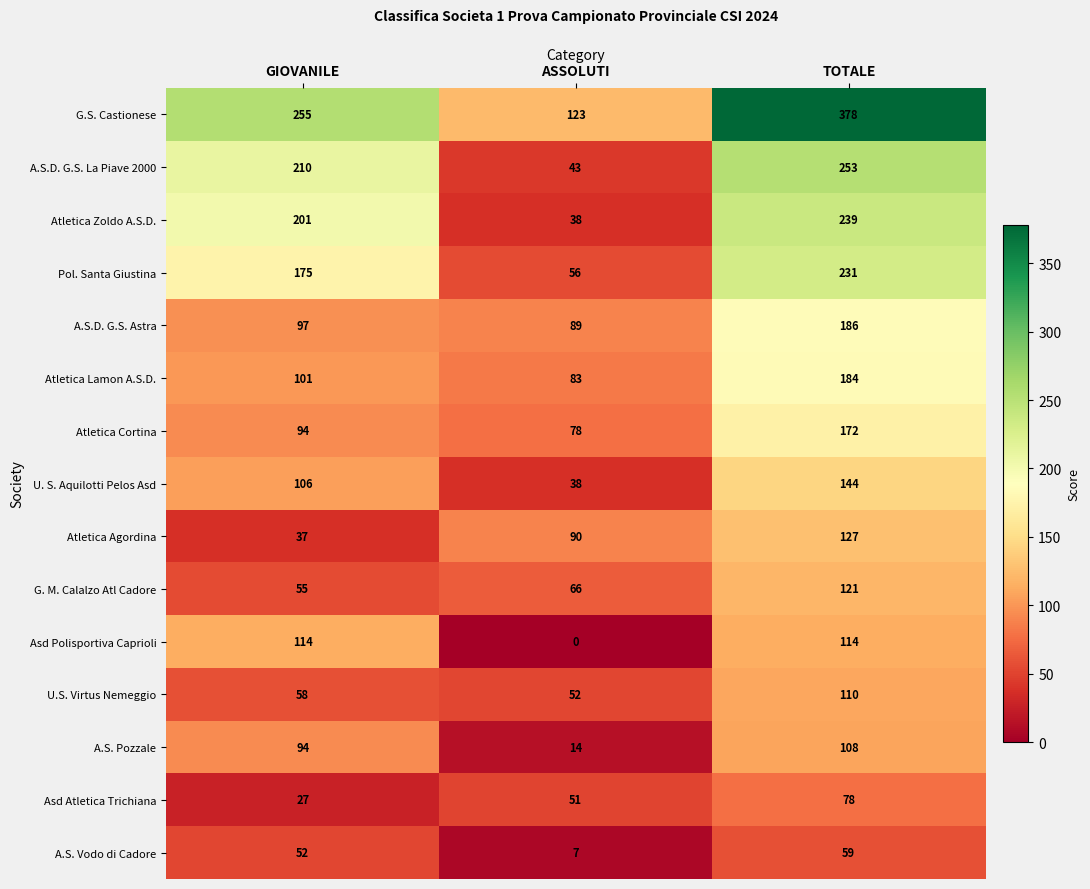

Rank the series at TOTALE from highest to lowest value.

G.S. Castionese, A.S.D. G.S. La Piave 2000, Atletica Zoldo A.S.D., Pol. Santa Giustina, A.S.D. G.S. Astra, Atletica Lamon A.S.D., Atletica Cortina, U. S. Aquilotti Pelos Asd, Atletica Agordina, G. M. Calalzo Atl Cadore, Asd Polisportiva Caprioli, U.S. Virtus Nemeggio, A.S. Pozzale, Asd Atletica Trichiana, A.S. Vodo di Cadore